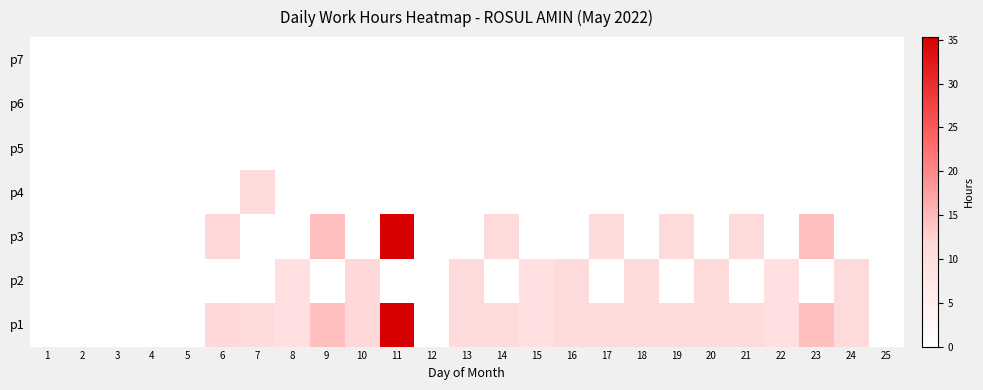

Reading left to right, extract all data points from this chart.

p1: 1=0.0	2=0.0	3=0.0	4=0.0	5=0.0	6=11.5	7=11.4	8=9.8	9=14.4	10=11.6	11=35.3	12=0.0	13=11.3	14=11.4	15=9.8	16=11.3	17=11.4	18=11.4	19=11.3	20=11.3	21=11.4	22=9.9	23=14.4	24=11.2	25=0.0
p2: 1=0.0	2=0.0	3=0.0	4=0.0	5=0.0	6=0.0	7=0.0	8=9.8	9=0.0	10=11.6	11=0.0	12=0.0	13=11.3	14=0.0	15=9.8	16=11.3	17=0.0	18=11.4	19=0.0	20=11.3	21=0.0	22=9.9	23=0.0	24=11.2	25=0.0
p3: 1=0.0	2=0.0	3=0.0	4=0.0	5=0.0	6=11.5	7=0.0	8=0.0	9=14.4	10=0.0	11=35.3	12=0.0	13=0.0	14=11.4	15=0.0	16=0.0	17=11.4	18=0.0	19=11.3	20=0.0	21=11.4	22=0.0	23=14.4	24=0.0	25=0.0
p4: 1=0.0	2=0.0	3=0.0	4=0.0	5=0.0	6=0.0	7=11.4	8=0.0	9=0.0	10=0.0	11=0.0	12=0.0	13=0.0	14=0.0	15=0.0	16=0.0	17=0.0	18=0.0	19=0.0	20=0.0	21=0.0	22=0.0	23=0.0	24=0.0	25=0.0
p5: 1=0.0	2=0.0	3=0.0	4=0.0	5=0.0	6=0.0	7=0.0	8=0.0	9=0.0	10=0.0	11=0.0	12=0.0	13=0.0	14=0.0	15=0.0	16=0.0	17=0.0	18=0.0	19=0.0	20=0.0	21=0.0	22=0.0	23=0.0	24=0.0	25=0.0
p6: 1=0.0	2=0.0	3=0.0	4=0.0	5=0.0	6=0.0	7=0.0	8=0.0	9=0.0	10=0.0	11=0.0	12=0.0	13=0.0	14=0.0	15=0.0	16=0.0	17=0.0	18=0.0	19=0.0	20=0.0	21=0.0	22=0.0	23=0.0	24=0.0	25=0.0
p7: 1=0.0	2=0.0	3=0.0	4=0.0	5=0.0	6=0.0	7=0.0	8=0.0	9=0.0	10=0.0	11=0.0	12=0.0	13=0.0	14=0.0	15=0.0	16=0.0	17=0.0	18=0.0	19=0.0	20=0.0	21=0.0	22=0.0	23=0.0	24=0.0	25=0.0